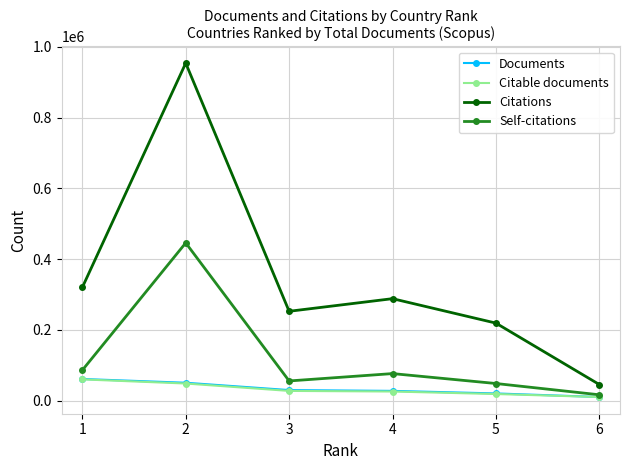

What is the difference between the second highest and minimum values in the Citations series?

274478